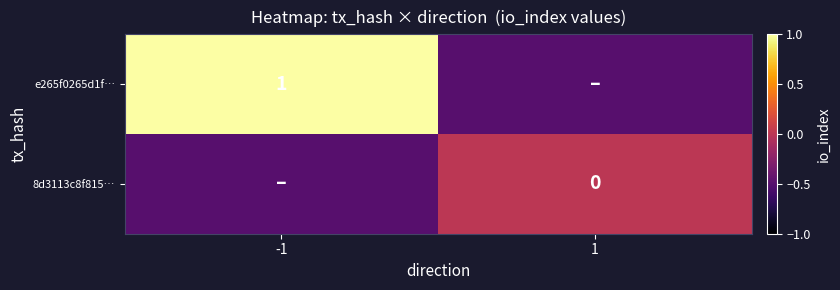

The e265f0265d1f… series shows 1.4 at -1. True or false?

False